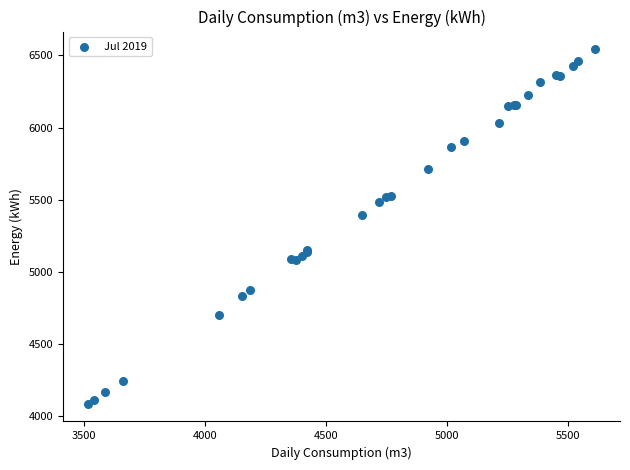

What Y value in the scatter plot is closest to 5313?

5396.4